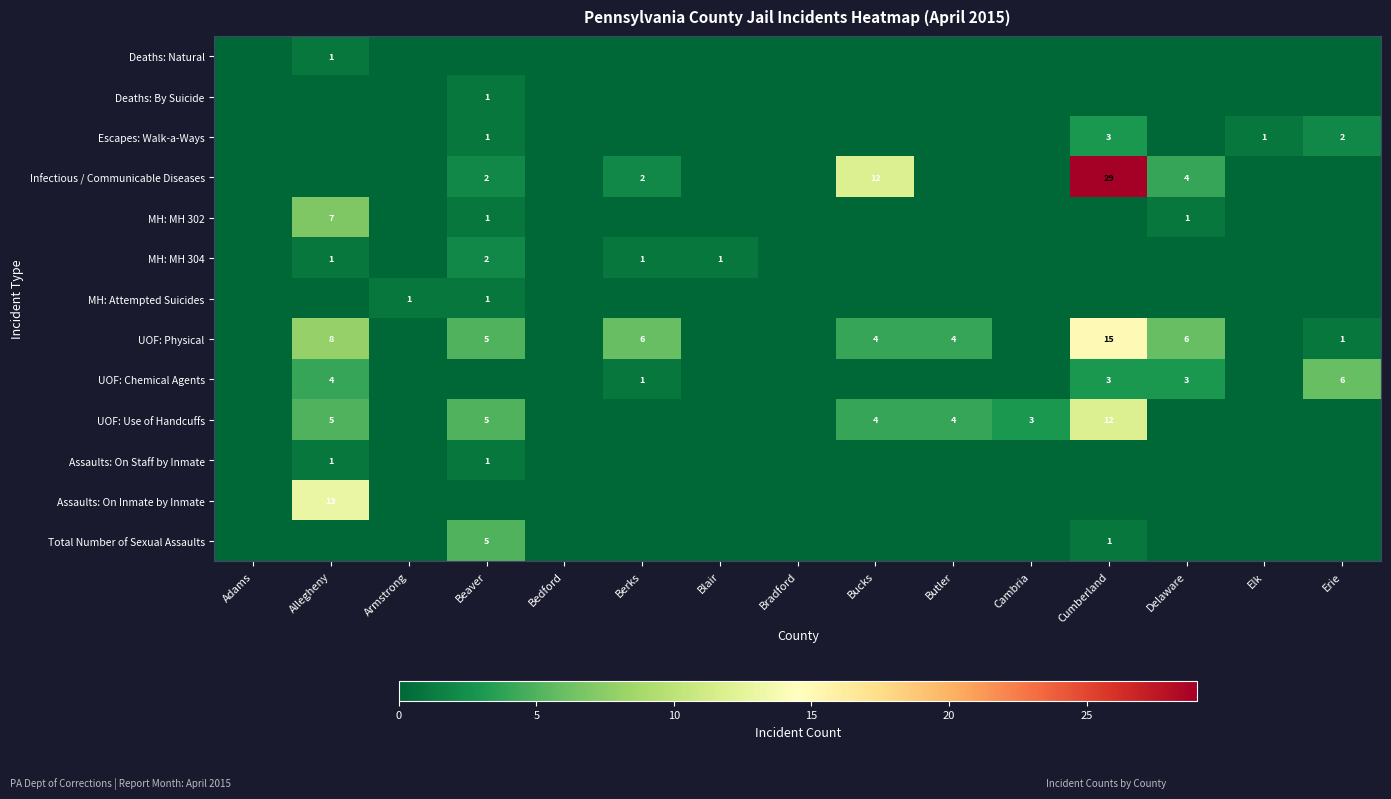

Count the number of categories in the chart.

15